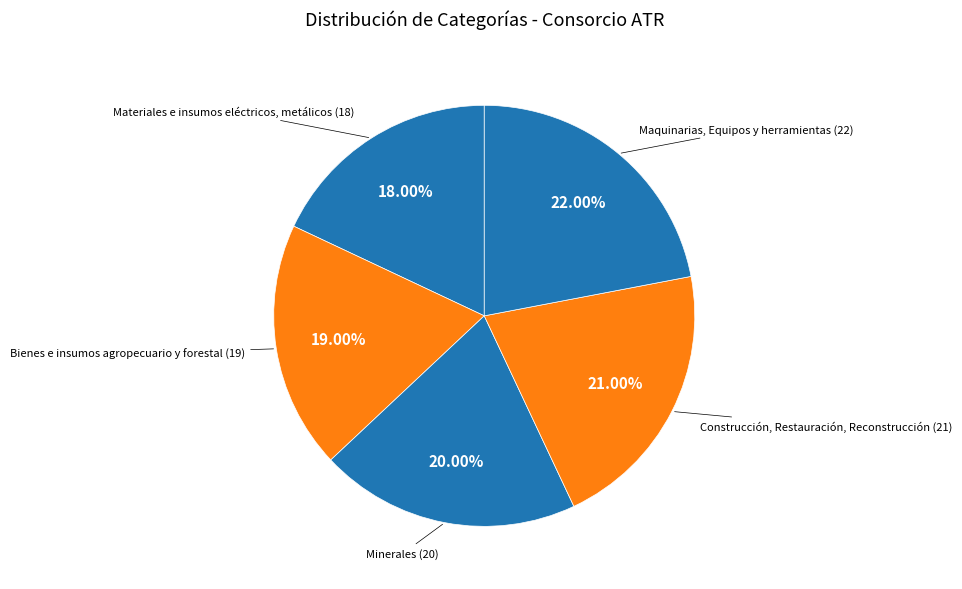

Rank the categories by value from highest to lowest.

Maquinarias, Equipos y herramientas, Construcción, Restauración, Reconstrucción, Minerales, Bienes e insumos agropecuario y forestal, Materiales e insumos eléctricos, metálicos